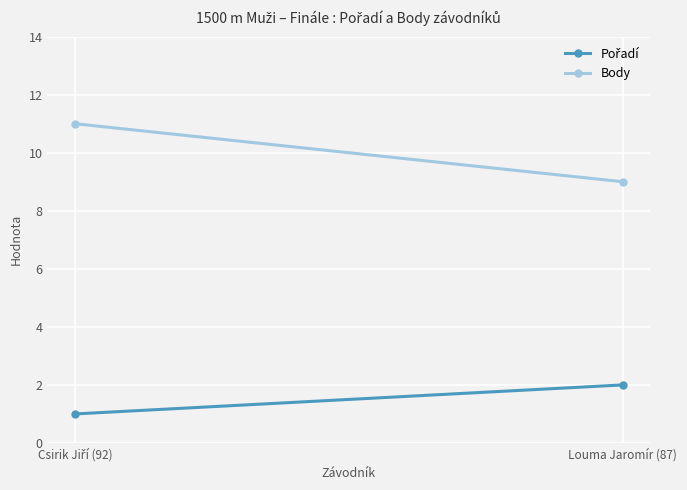

List the labels in order of Body value, largest first.

Csirik Jiří (92), Louma Jaromír (87)